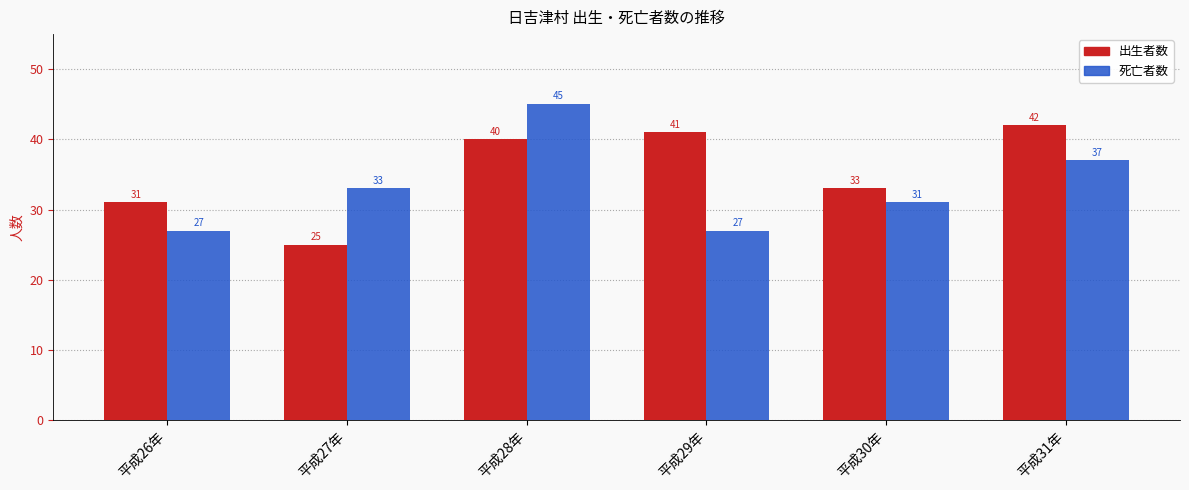

What is the value of the 出生者数 bar at the 3rd from the left?

40